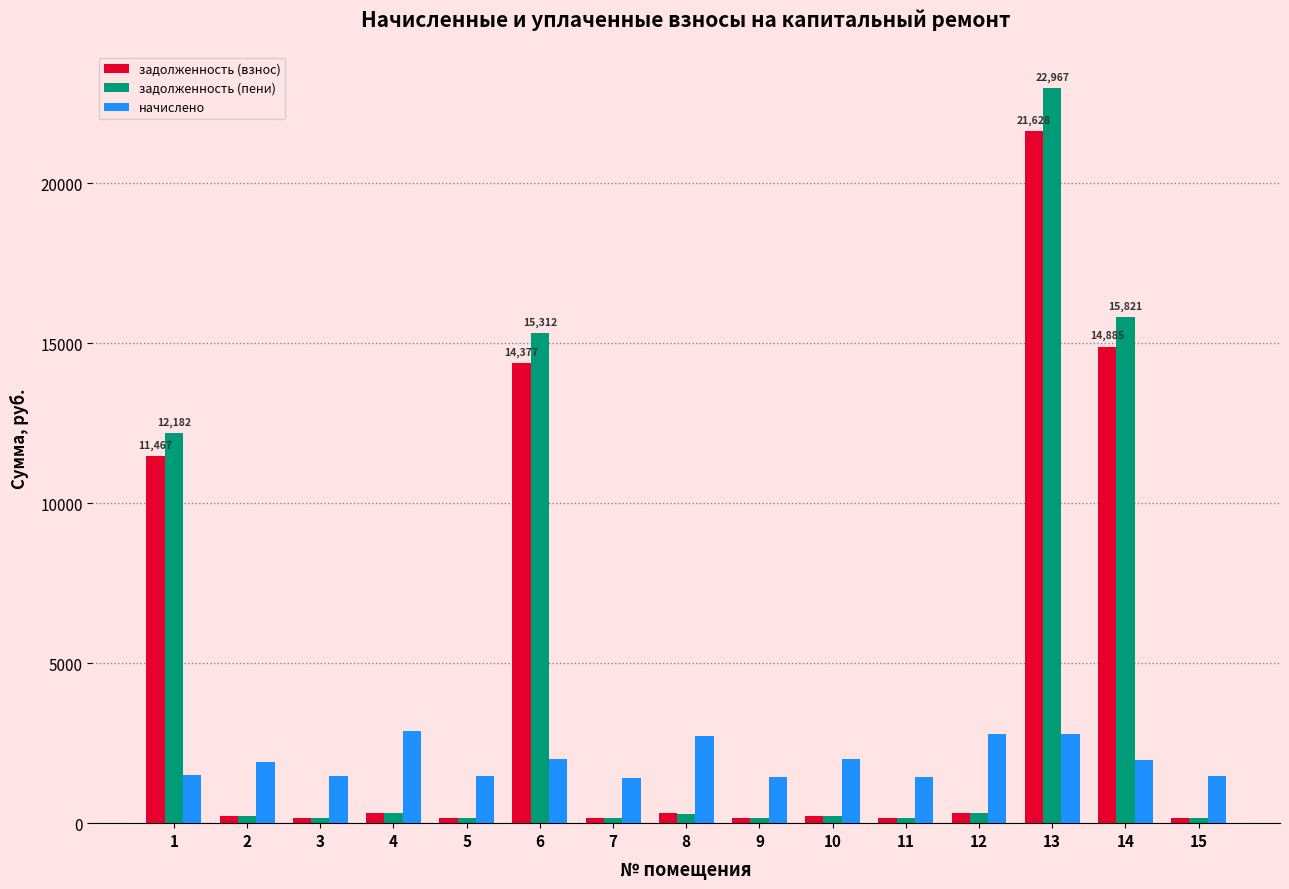

What is the value of the задолженность (взнос) bar at the 5th from the left?

163.5